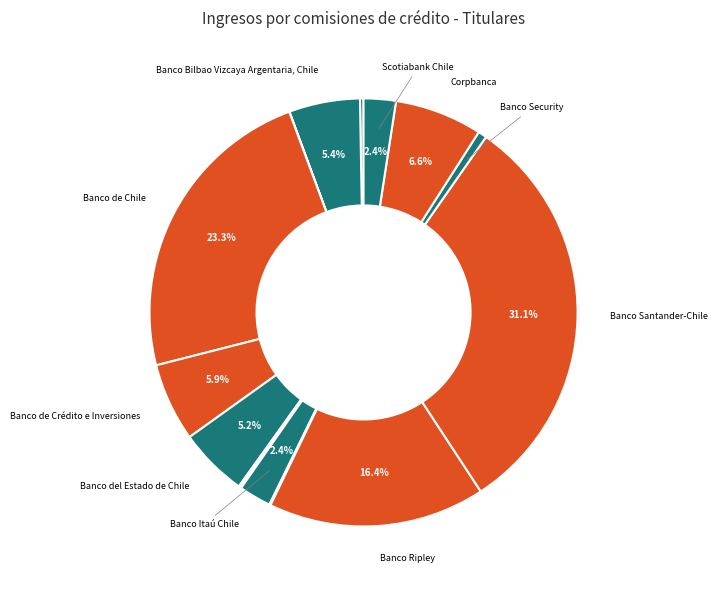

Which category has the biggest portion of the pie?

Banco Santander-Chile